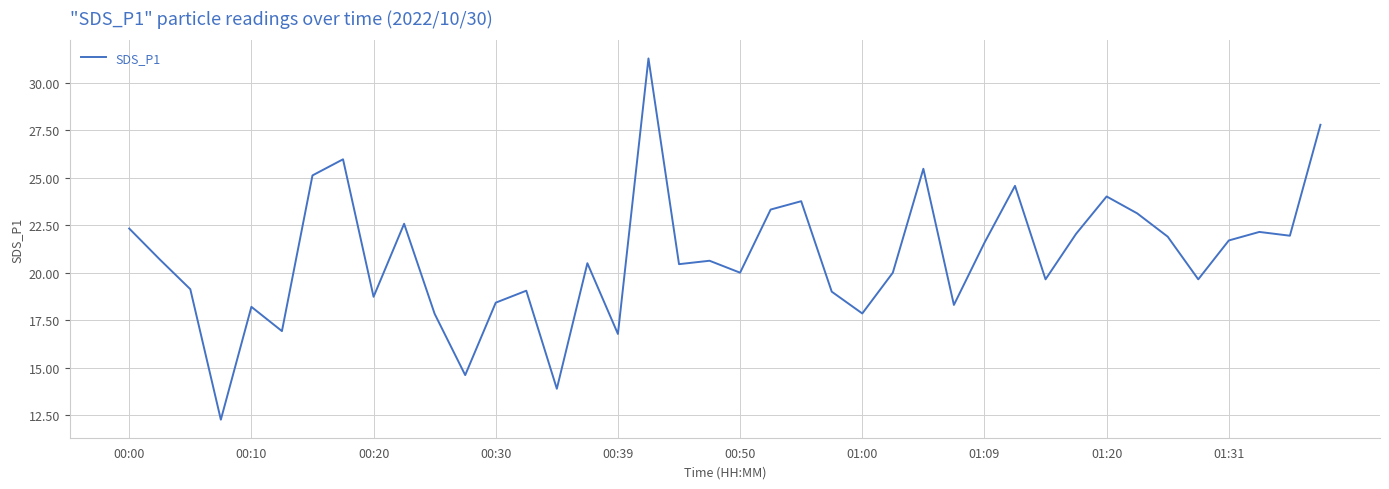

What is the maximum value shown in the chart?

31.3